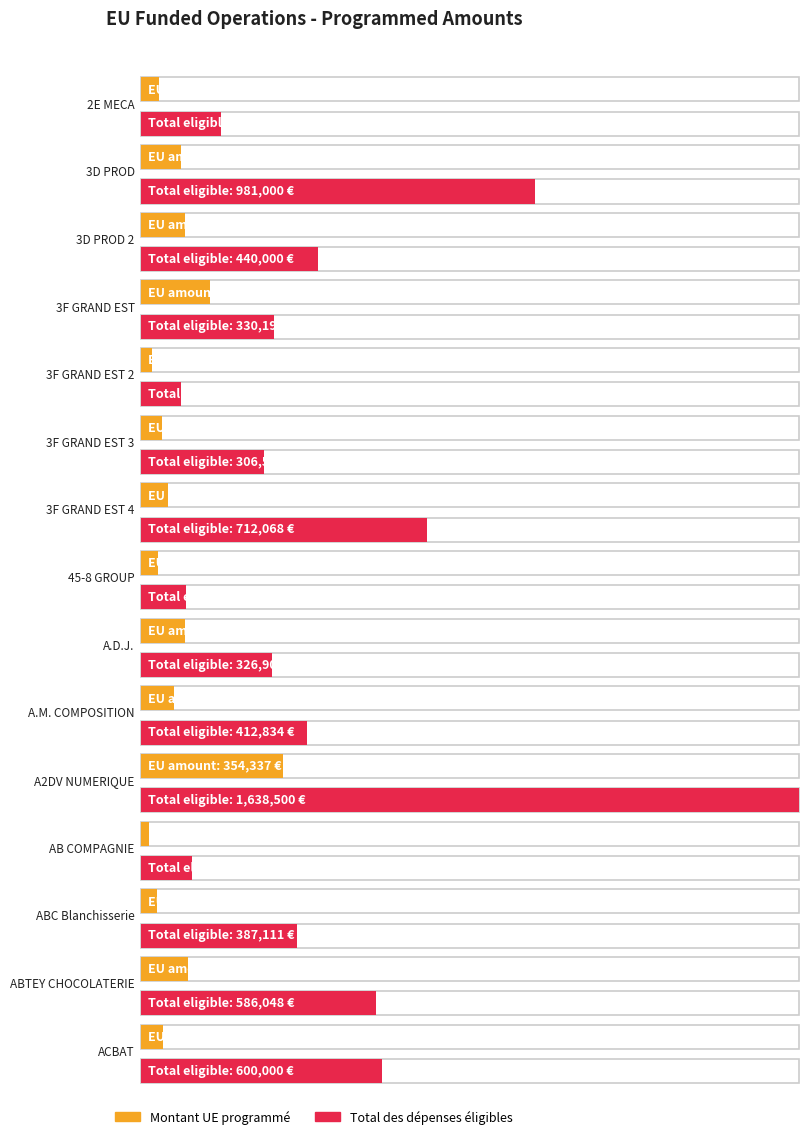

What is the total value across all series at ACBAT?

654000.0